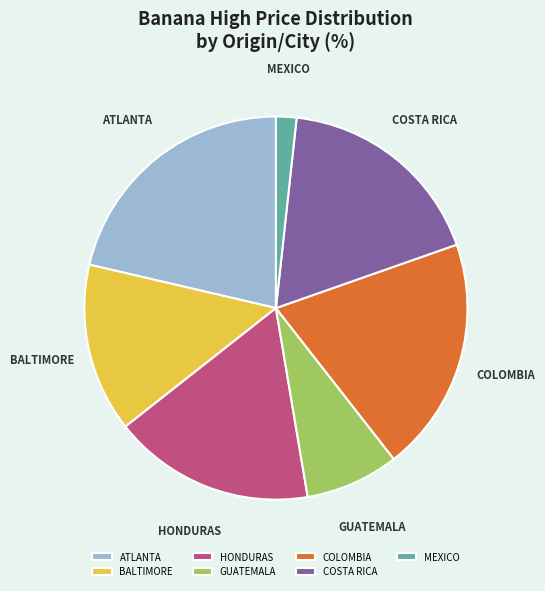

Do ATLANTA and HONDURAS together represent more than half of the pie?

No